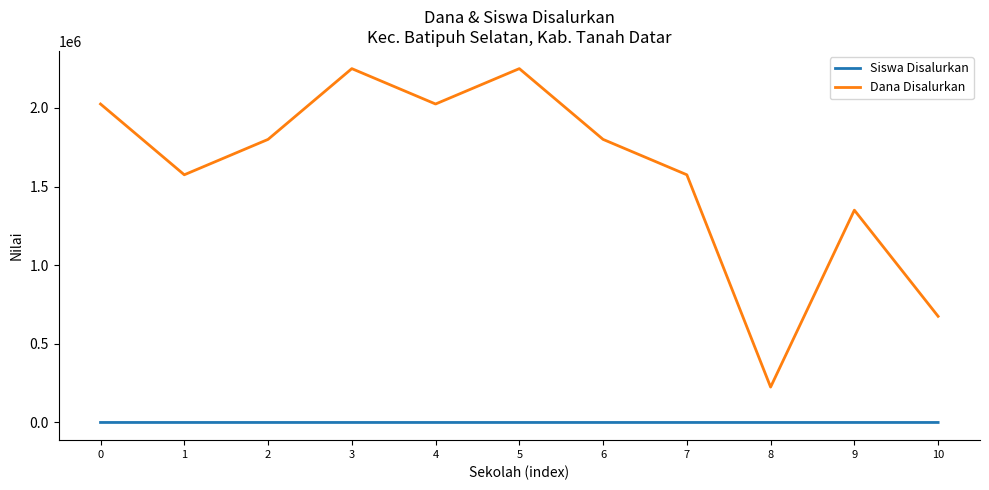

Between 0 and 3, which series saw the biggest shift?

Dana Disalurkan